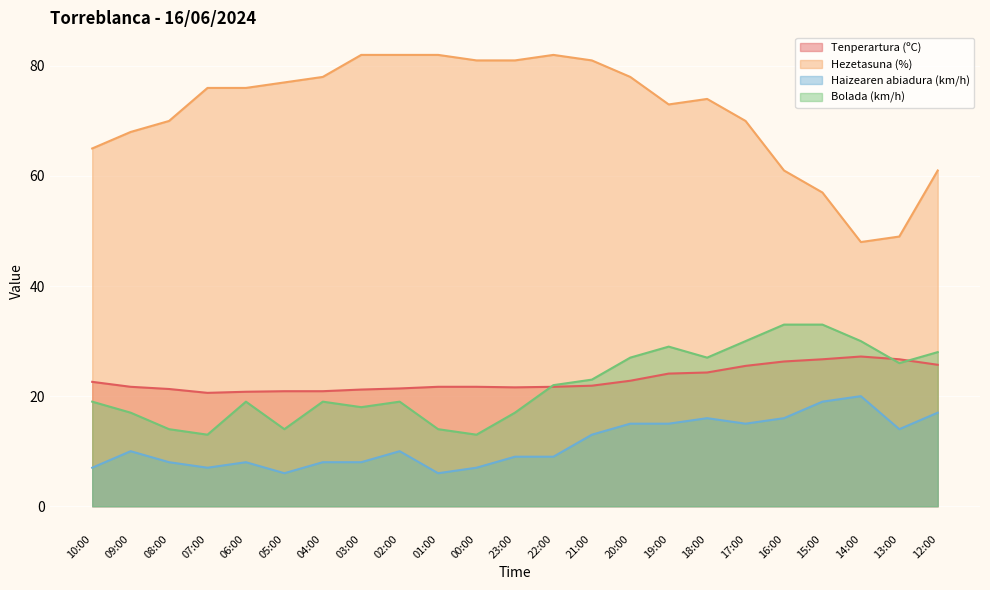

What is the sum of all Haizearen abiadura (km/h) values?

263.0